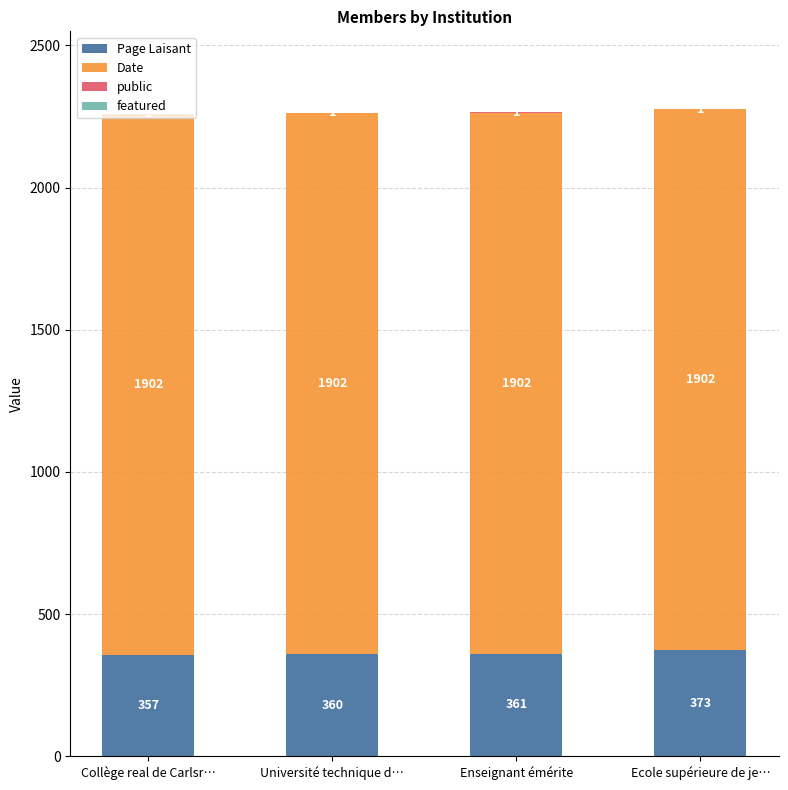

What is the total value across all series at Enseignant émérite?

2264